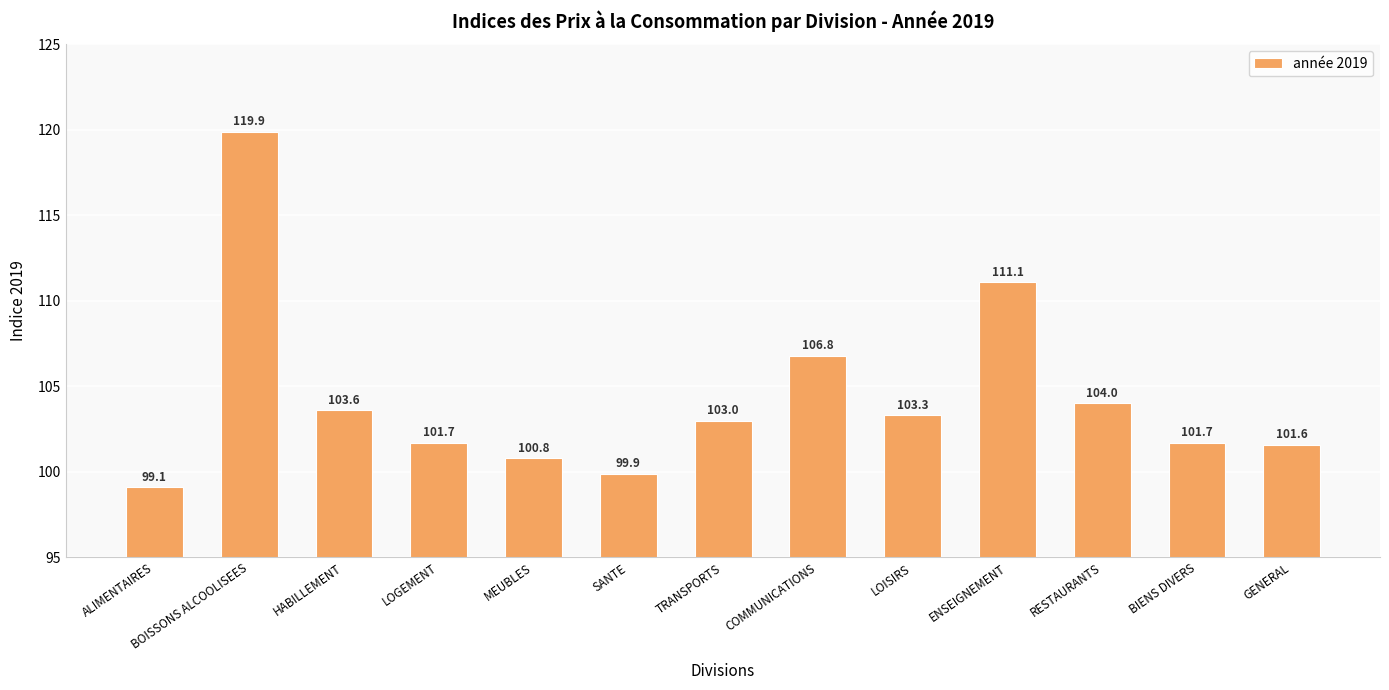

Is it true that the value at LOGEMENT is 49.3?

False